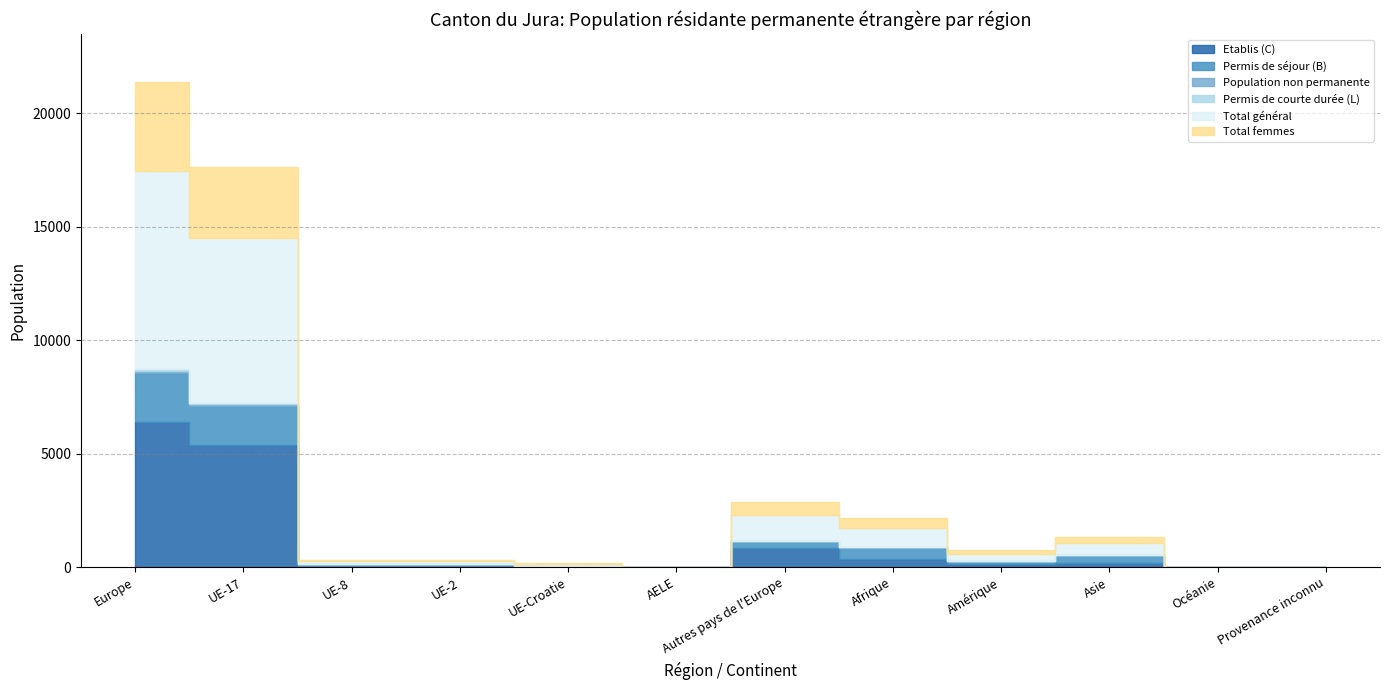

True or false: Etablis (C) and Population non permanente intersect in this chart.

False